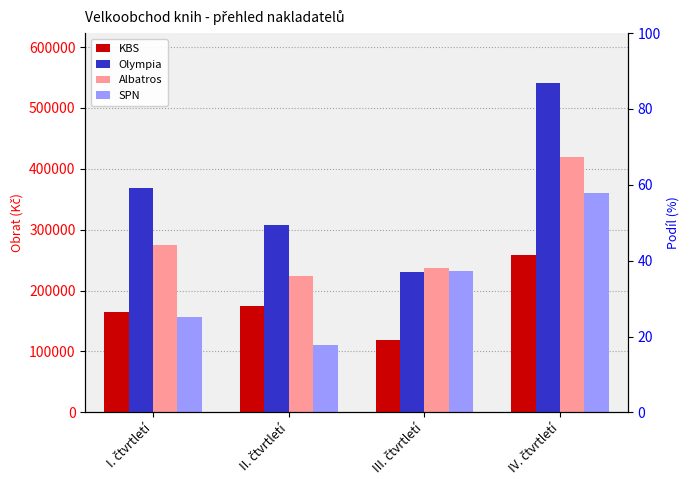

What is the difference between the maximum and minimum values in the Albatros series?

195880